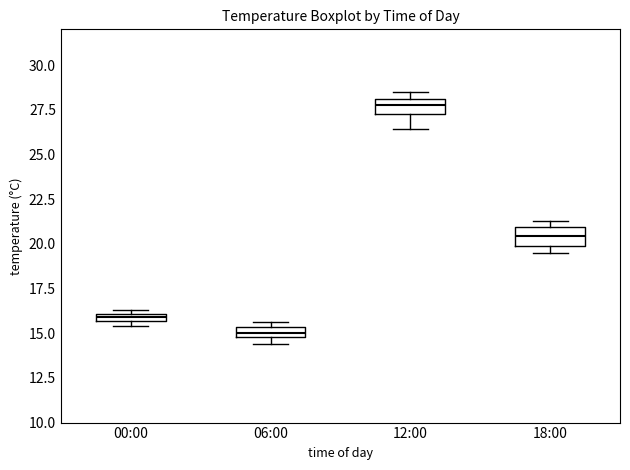

Which box has the lowest median line?

06:00